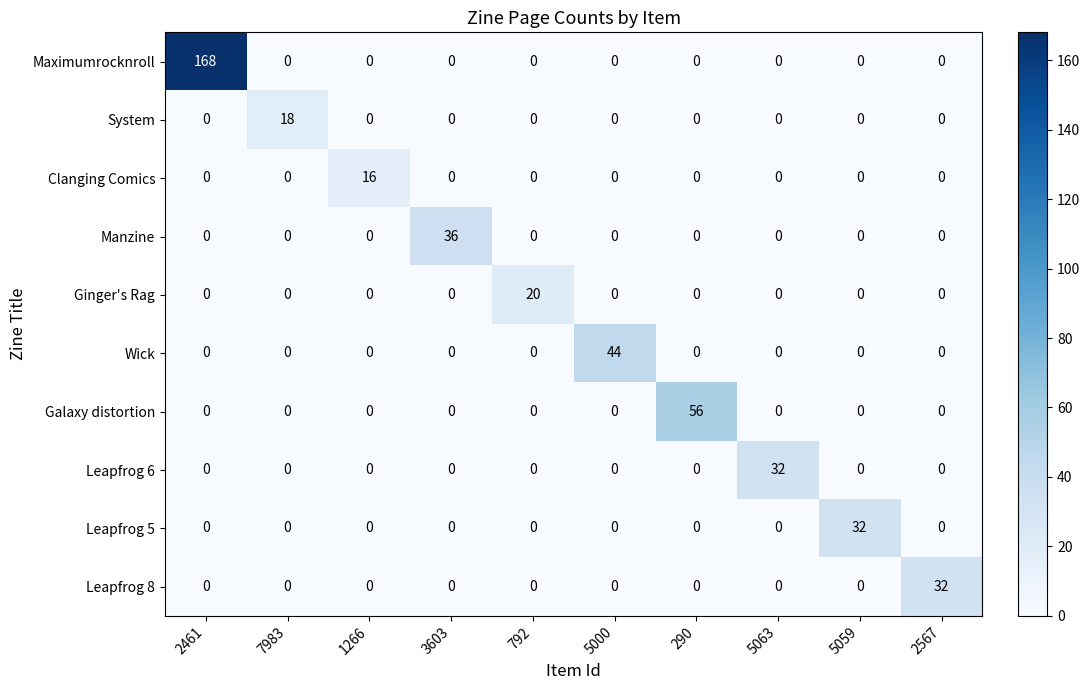

At which category is the sum across all series the highest?

2461